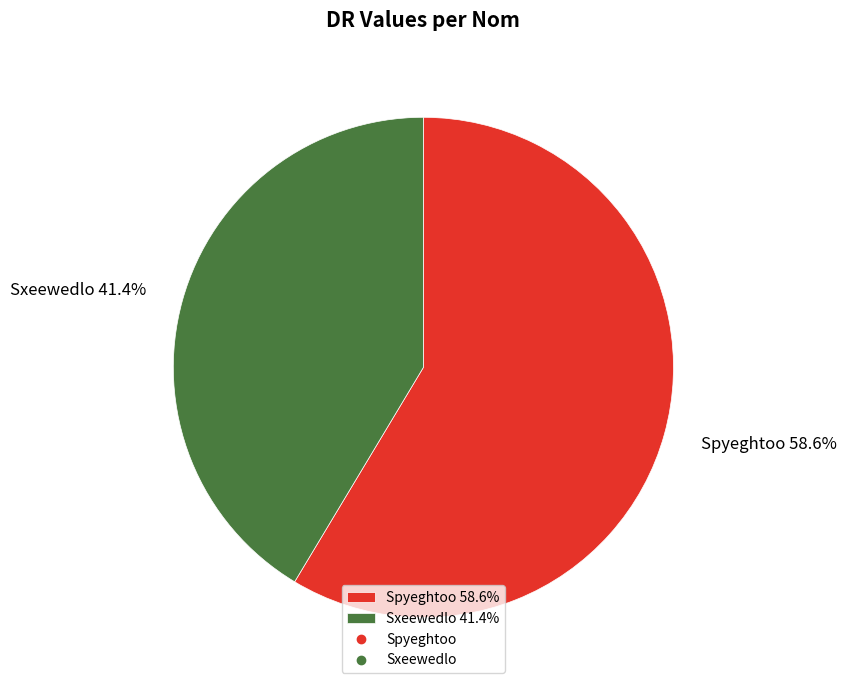

How many segments does this pie chart have?

2